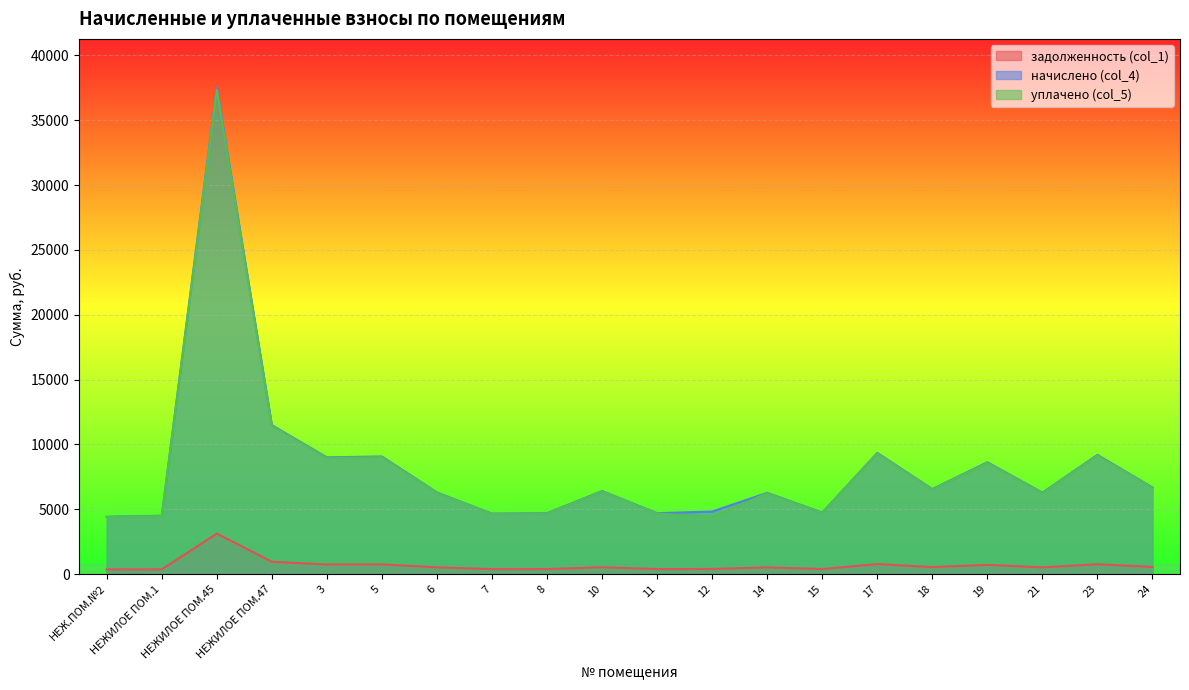

True or false: уплачено (col_5) and начислено (col_4) cross at least once.

False